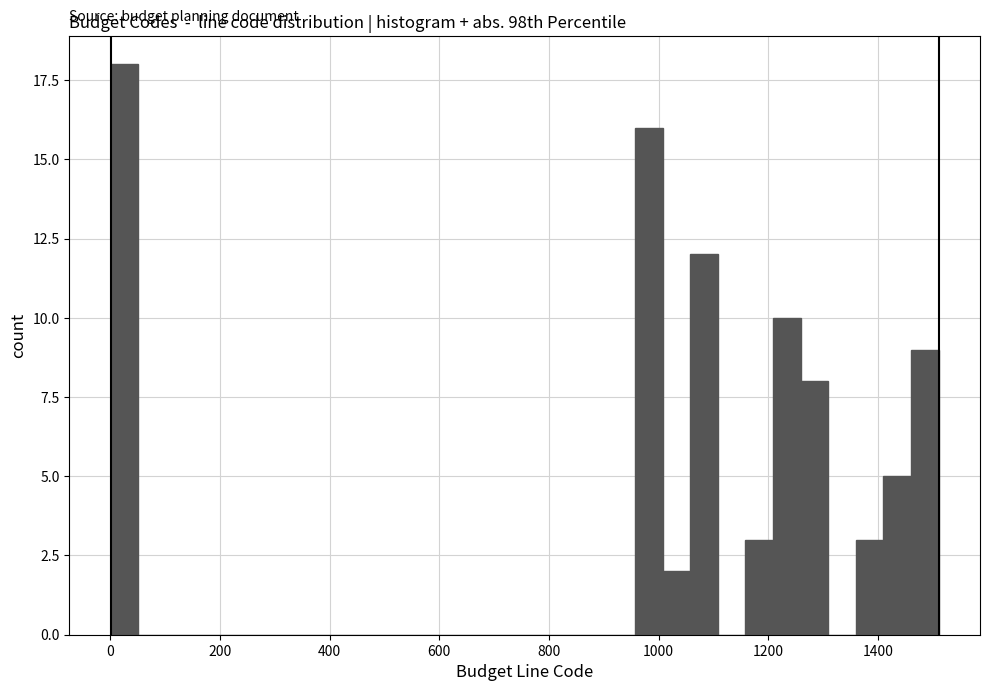

Read against the x-axis, roughly where is the centre of the tallest bar?

20